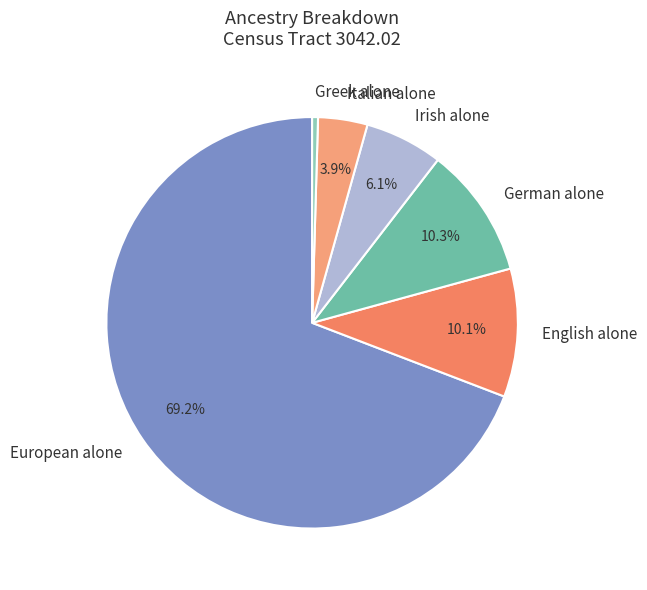

Which slice is the largest?

European alone